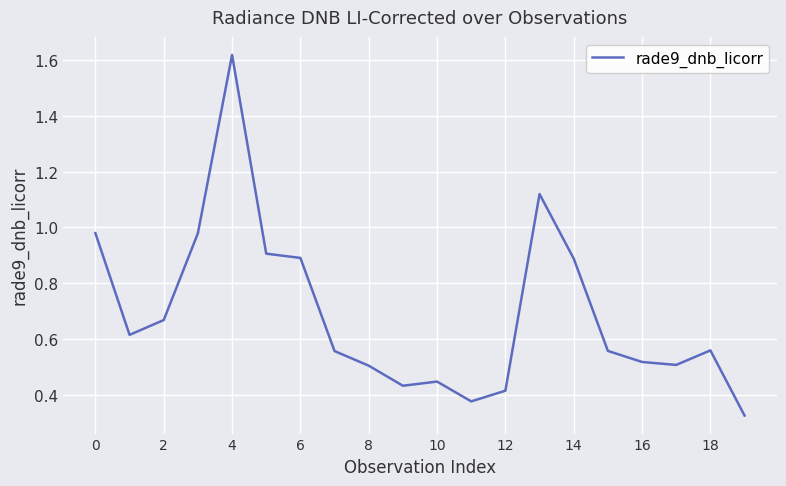

What is the difference between the maximum and minimum values?

1.3